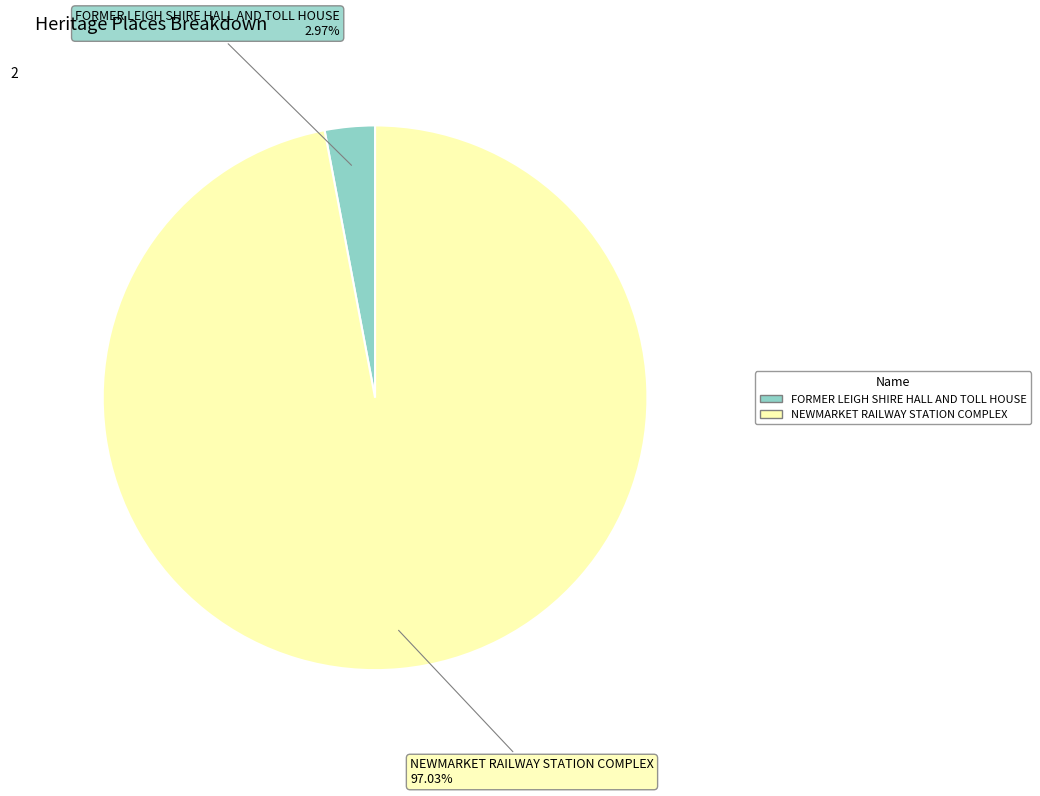

To the nearest percent, what is the difference between the largest and smallest slice percentages?

94%